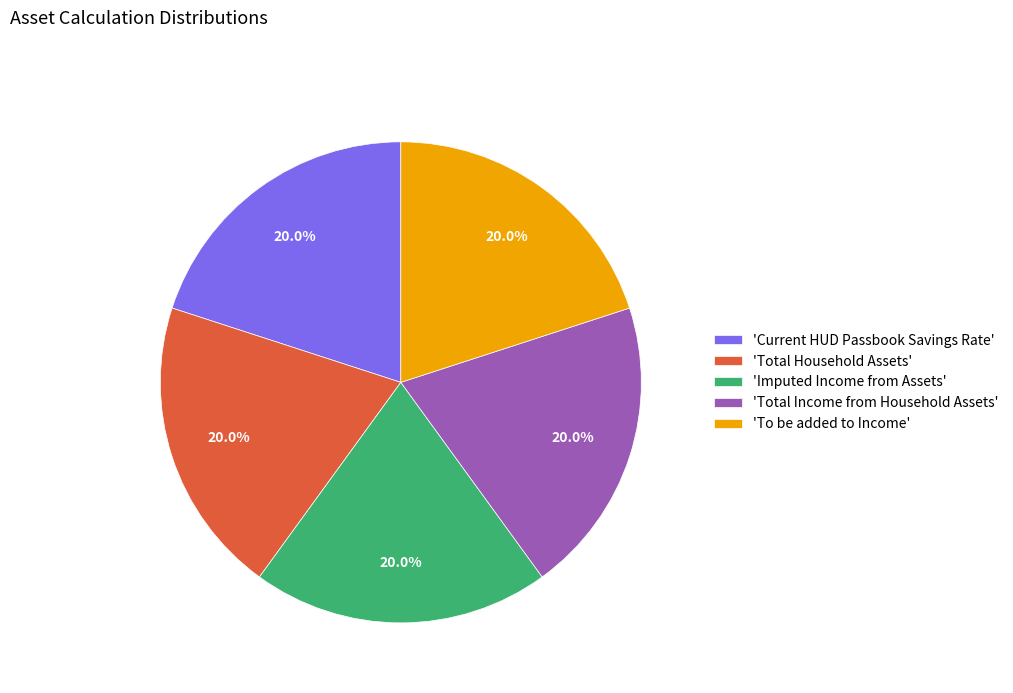

What is the ratio of the value at 'Total Income from Household Assets' to the value at 'Imputed Income from Assets'?

1.0